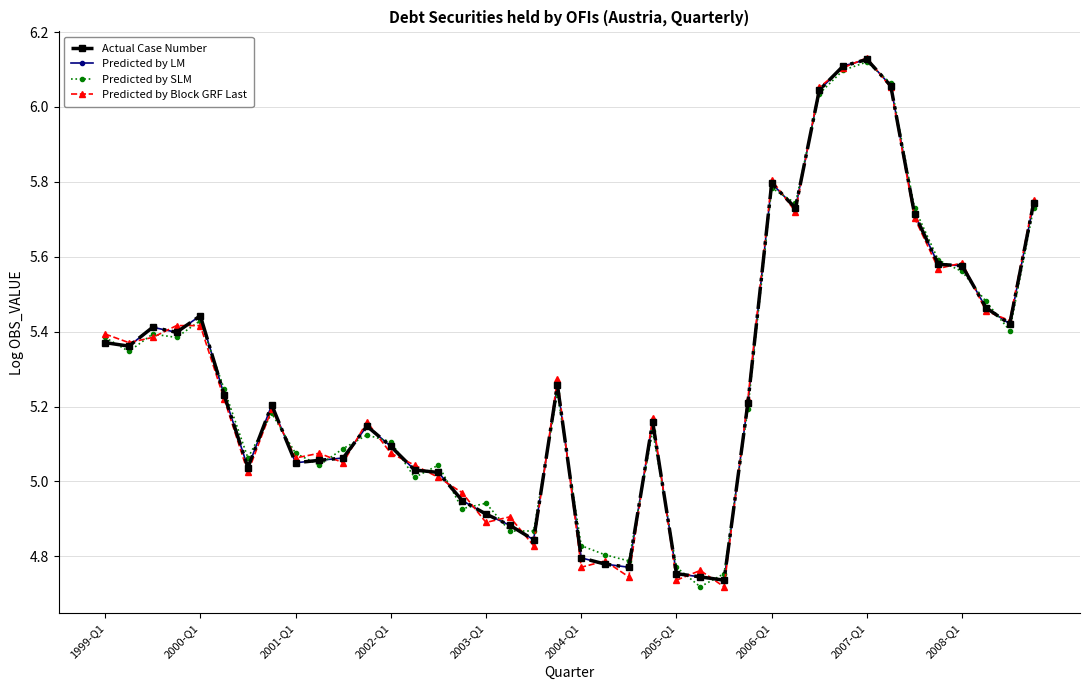

How many interior local peaks does the Predicted by Block GRF Last series have?

11